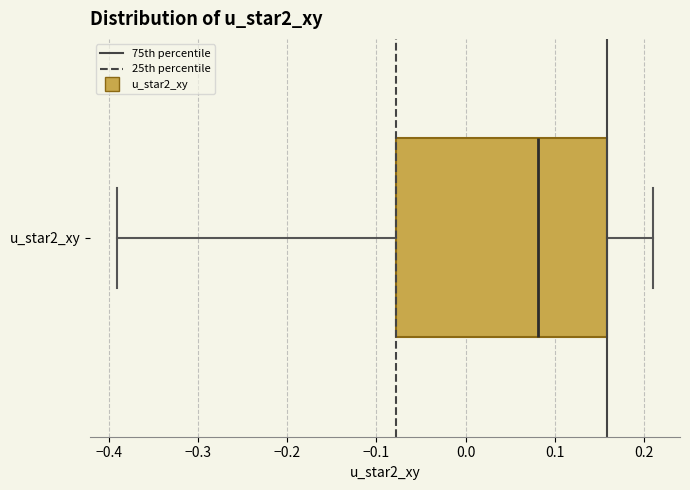

Where does the median line of the box for u_star2_xy sit on the x-axis? The values are not printed on the chart, so give them approximately, as read against the axis.

0.08